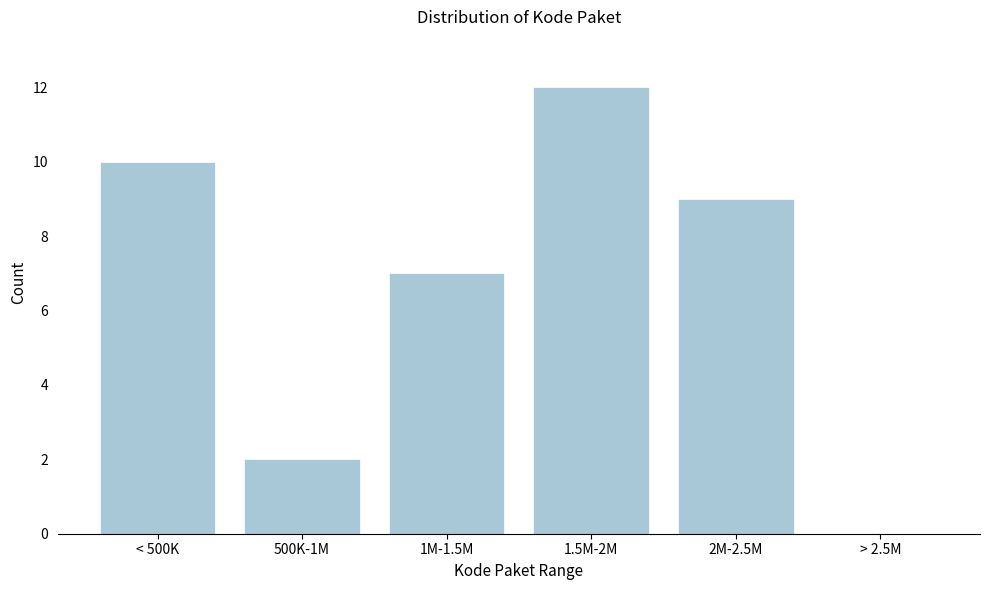

Reading left to right, extract all data points from this chart.

< 500K=10	500K-1M=2	1M-1.5M=7	1.5M-2M=12	2M-2.5M=9	> 2.5M=0